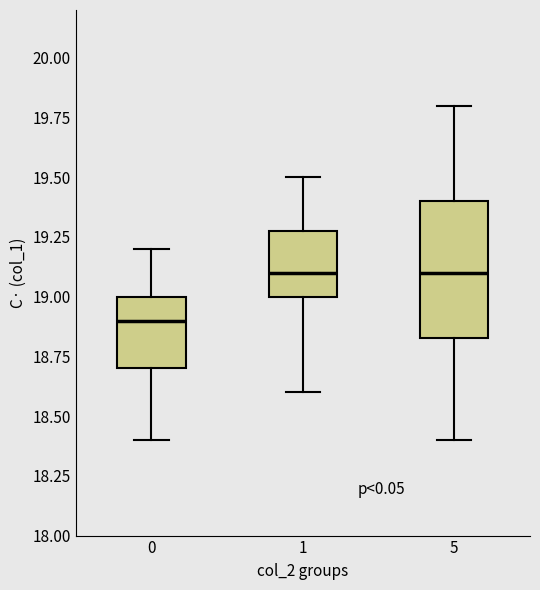

Reading left to right, transcribe this box plot: for each box, give where its median line is, the range the box spans, and where its two whiskers end, as read against the y-axis. The values are not printed on the chart, so give them approximately, as read against the axis.

0: median 18.90, box 18.70 to 19.00, whiskers 18.40 to 19.20
1: median 19.10, box 19.00 to 19.30, whiskers 18.60 to 19.50
5: median 19.10, box 18.85 to 19.40, whiskers 18.40 to 19.80